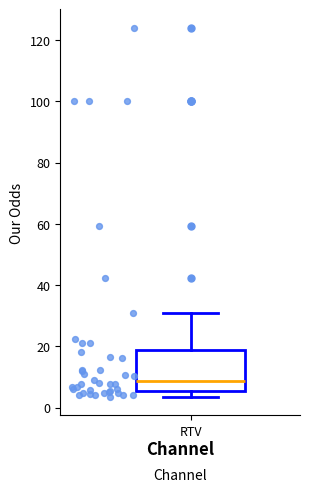

Transcribe this box plot: give where the median line is, the range the box spans, and where the two whiskers end, as read against the y-axis. The values are not printed on the chart, so give them approximately, as read against the axis.

median 8, box 6 to 18, whiskers 4 to 32